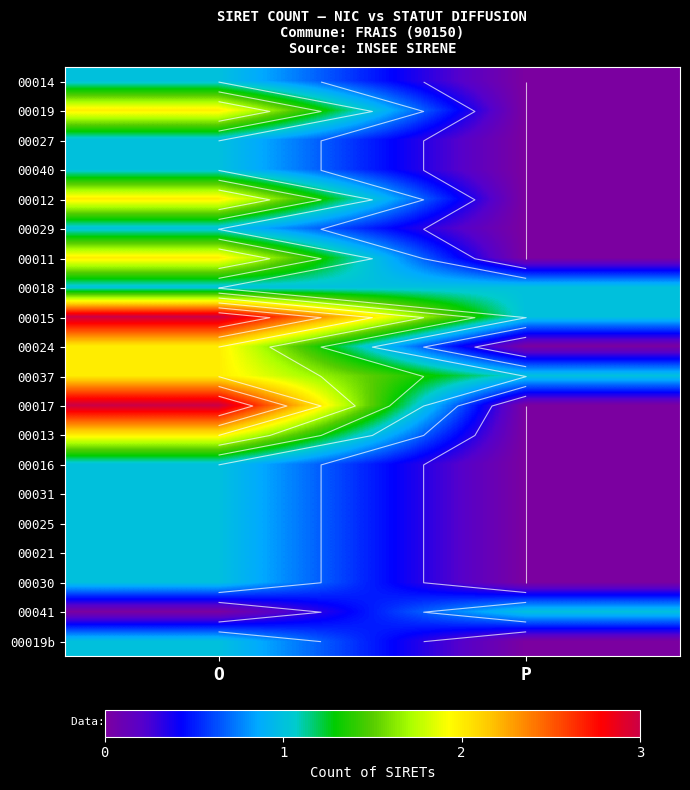

The value of 00018 at P is 0. True or false?

False